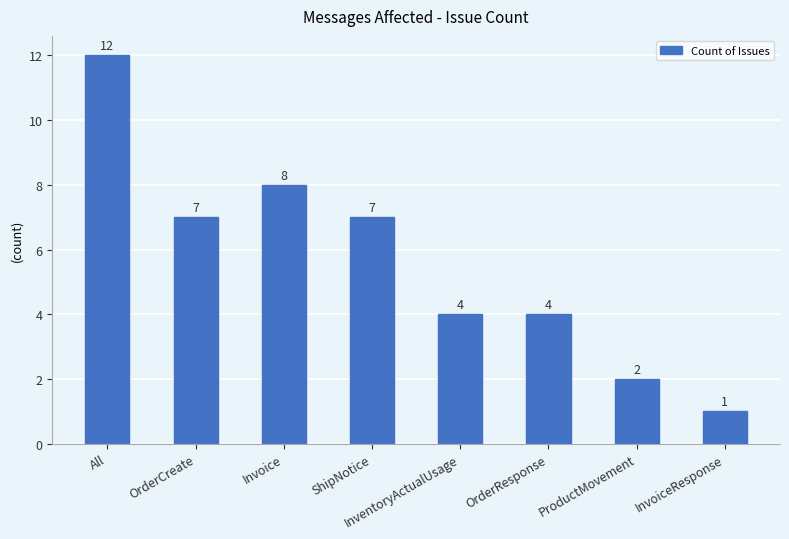

Reading right to left, transcribe all the data shown in this chart.

InvoiceResponse=1	ProductMovement=2	OrderResponse=4	InventoryActualUsage=4	ShipNotice=7	Invoice=8	OrderCreate=7	All=12